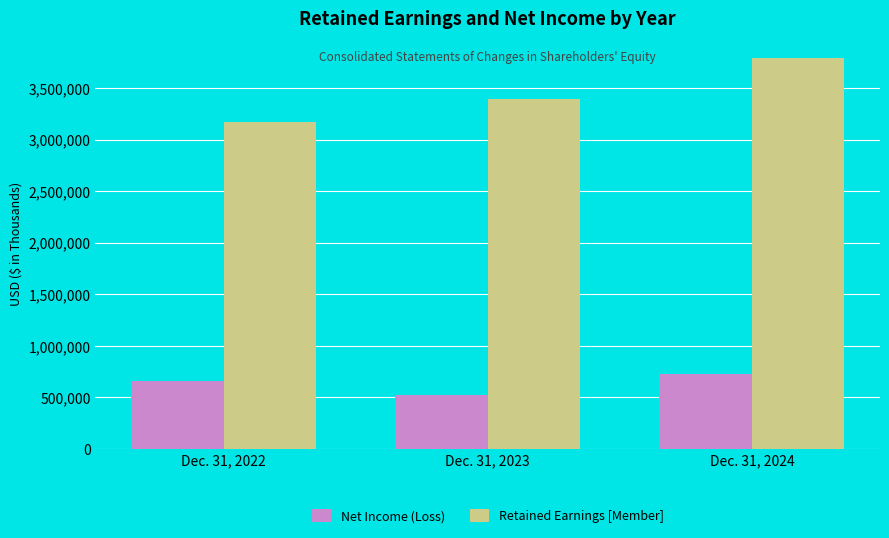

What is the value of the Net Income (Loss) bar at the 2nd from the left?

522536